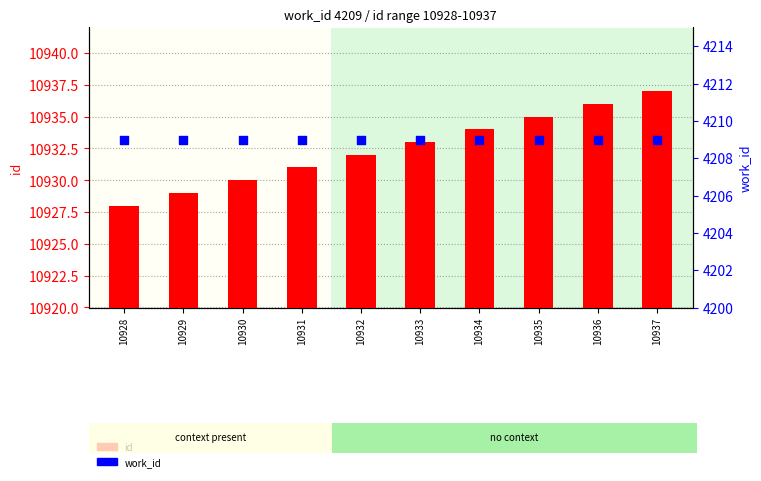

Which series has the largest Y range (max minus min)?

id